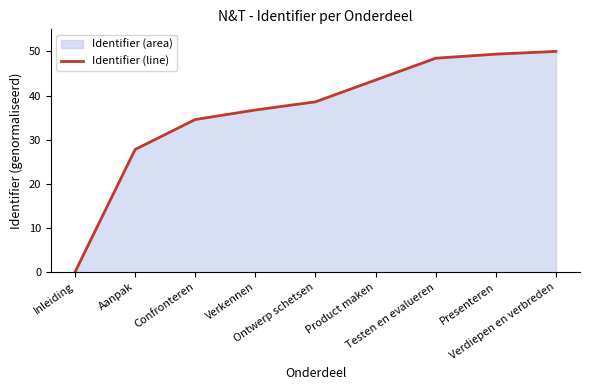

Reading right to left, what are all the values shown in this chart?

Verdiepen en verbreden=50.0	Presenteren=49.4	Testen en evalueren=48.5	Product maken=43.5	Ontwerp schetsen=38.6	Verkennen=36.7	Confronteren=34.6	Aanpak=27.8	Inleiding=0.0